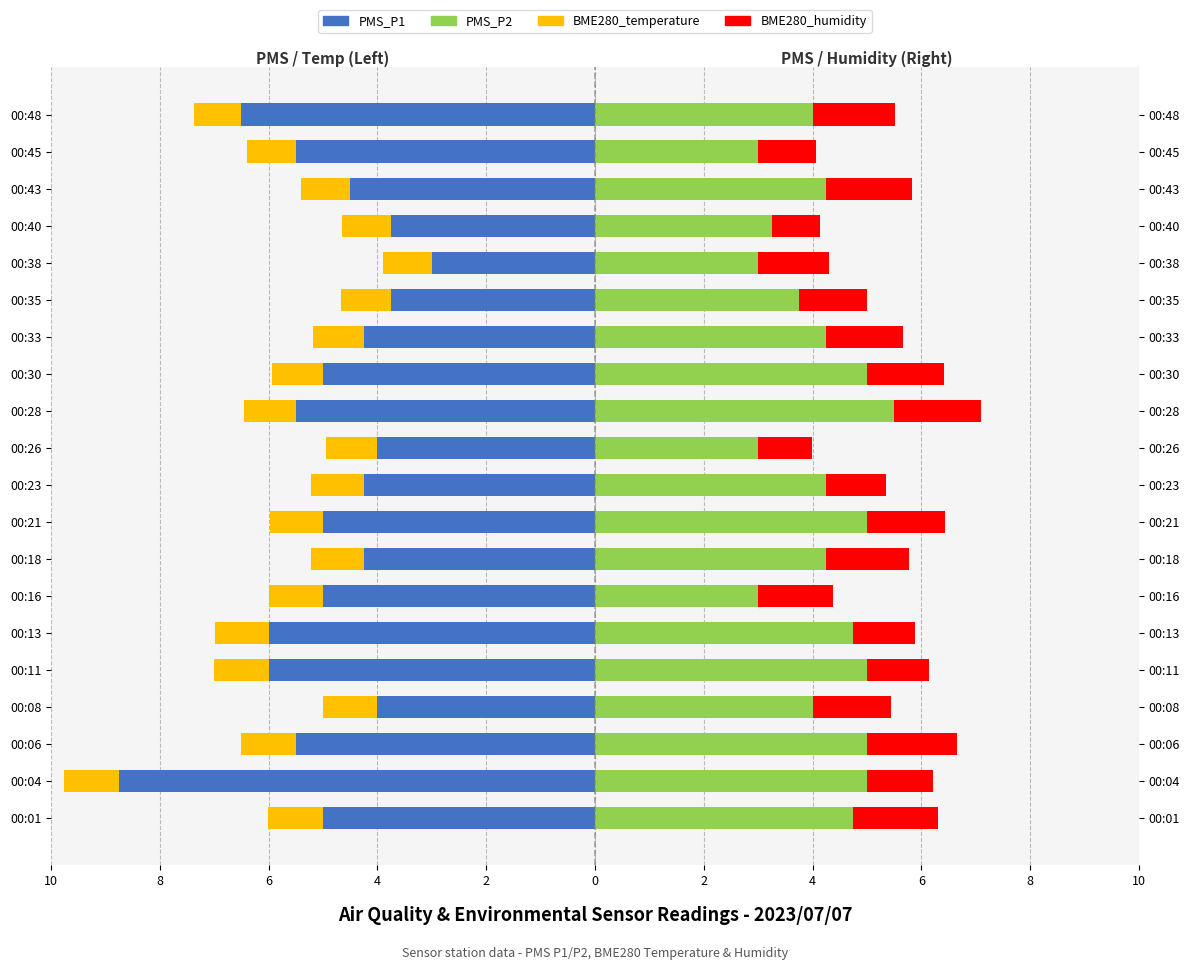

Where is BME280_temperature (offset) nearest to the value 0?

00:48